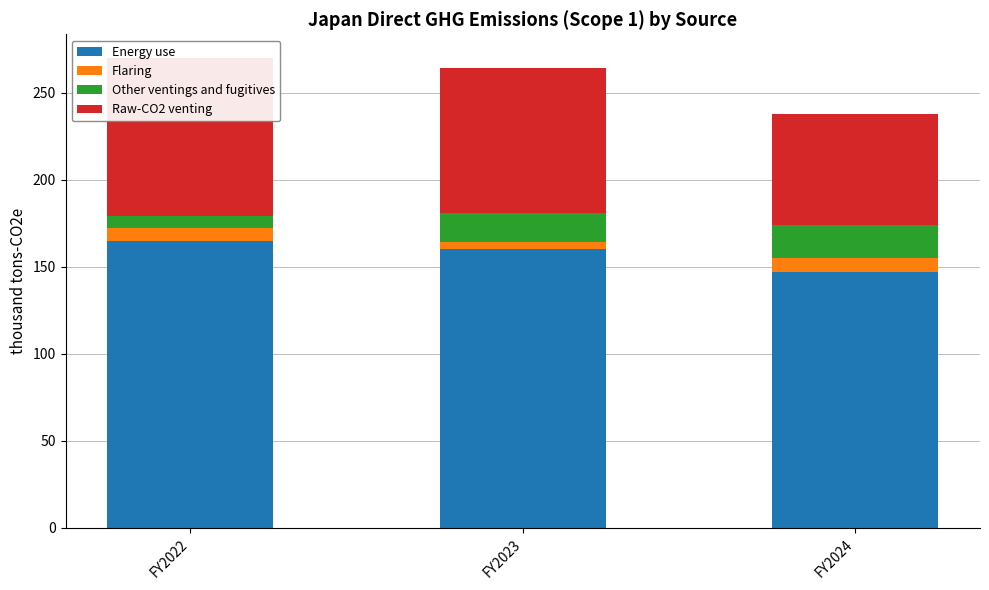

What is the difference between the Other ventings and fugitives values at FY2024 and FY2022?

12